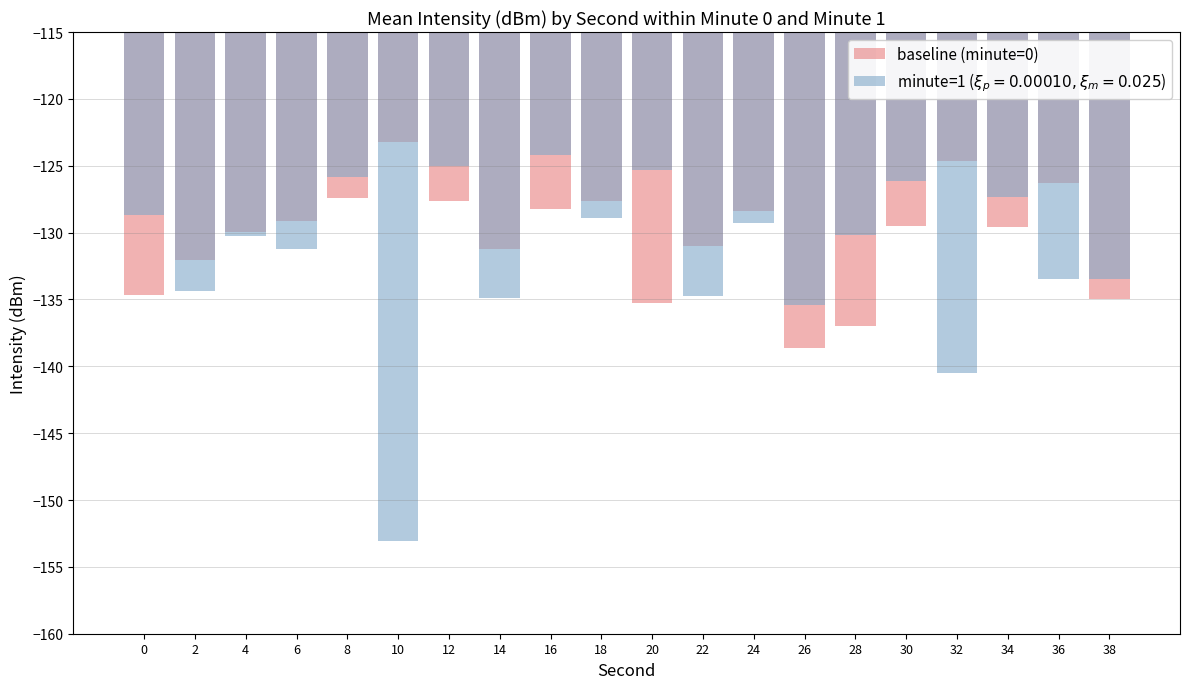

Rank the categories by value from highest to lowest.

10, 32, 36, 8, 12, 18, 16, 24, 6, 30, 34, 4, 22, 14, 2, 0, 38, 20, 28, 26